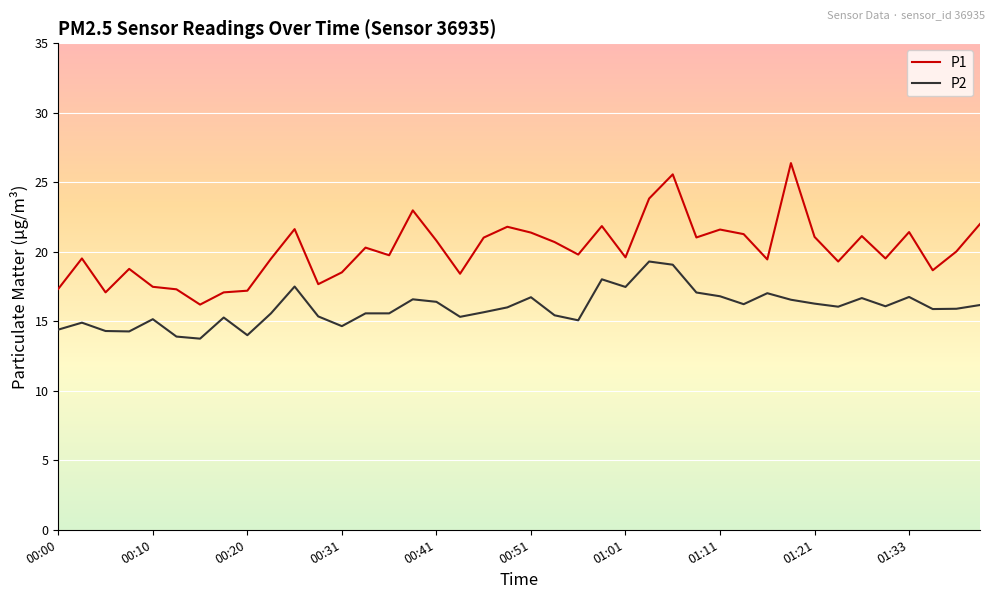

Which series has the largest total across all categories?

P1